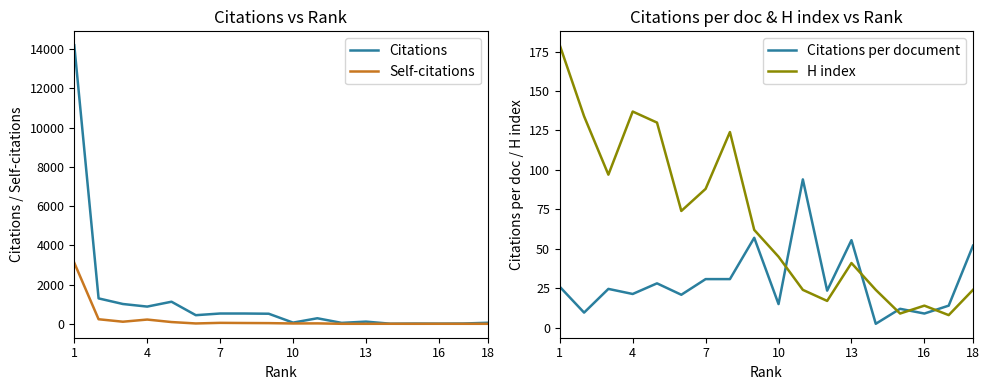

Does the chart display data point markers on the line(s)?

No